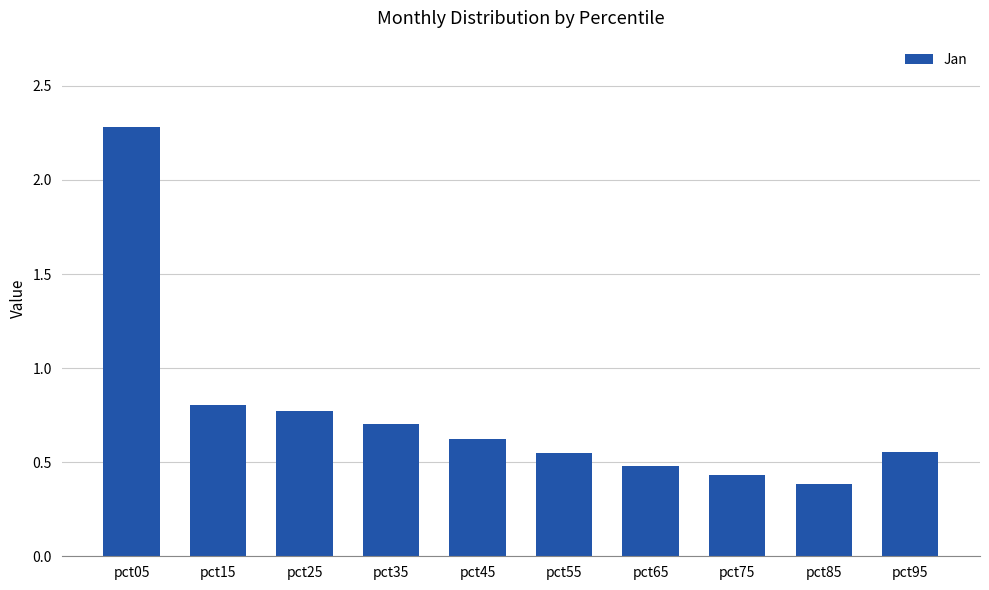

What is the difference between the maximum and minimum values?

1.9